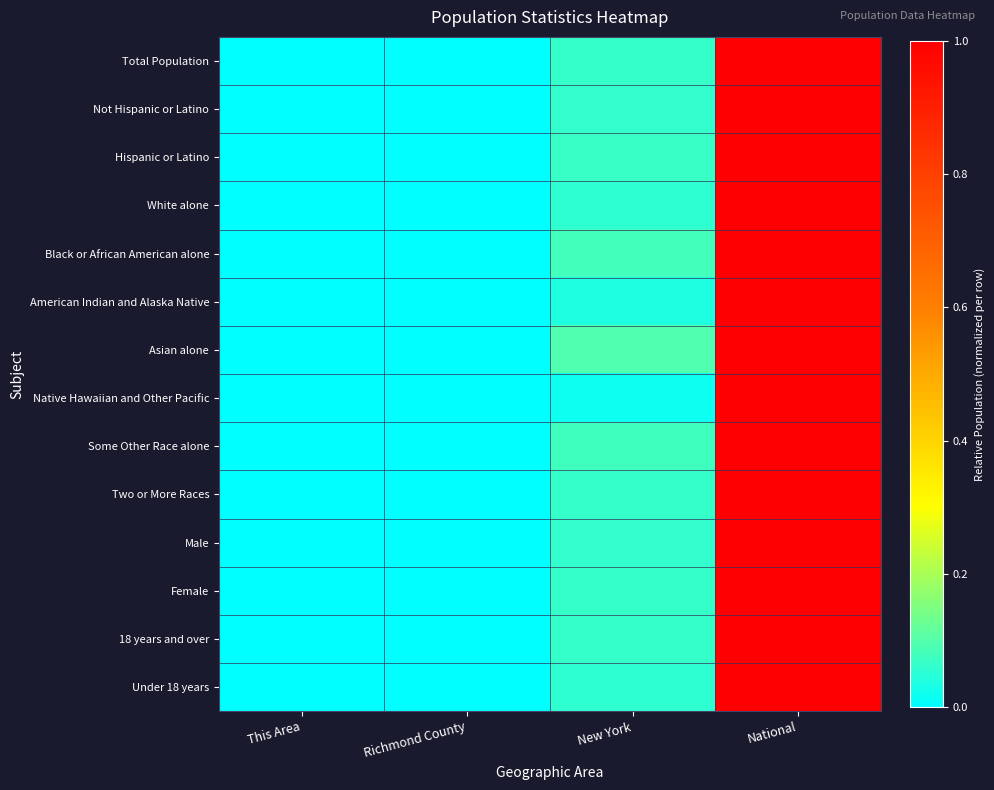

Reading left to right, extract all data points from this chart.

Total Population: This Area=0.0	Richmond County=0.0	New York=0.1	National=1.0
Not Hispanic or Latino: This Area=0.0	Richmond County=0.0	New York=0.1	National=1.0
Hispanic or Latino: This Area=0.0	Richmond County=0.0	New York=0.1	National=1.0
White alone: This Area=0.0	Richmond County=0.0	New York=0.1	National=1.0
Black or African American alone: This Area=0.0	Richmond County=0.0	New York=0.1	National=1.0
American Indian and Alaska Native: This Area=0.0	Richmond County=0.0	New York=0.0	National=1.0
Asian alone: This Area=0.0	Richmond County=0.0	New York=0.1	National=1.0
Native Hawaiian and Other Pacific: This Area=0.0	Richmond County=0.0	New York=0.0	National=1.0
Some Other Race alone: This Area=0.0	Richmond County=0.0	New York=0.1	National=1.0
Two or More Races: This Area=0.0	Richmond County=0.0	New York=0.1	National=1.0
Male: This Area=0.0	Richmond County=0.0	New York=0.1	National=1.0
Female: This Area=0.0	Richmond County=0.0	New York=0.1	National=1.0
18 years and over: This Area=0.0	Richmond County=0.0	New York=0.1	National=1.0
Under 18 years: This Area=0.0	Richmond County=0.0	New York=0.1	National=1.0